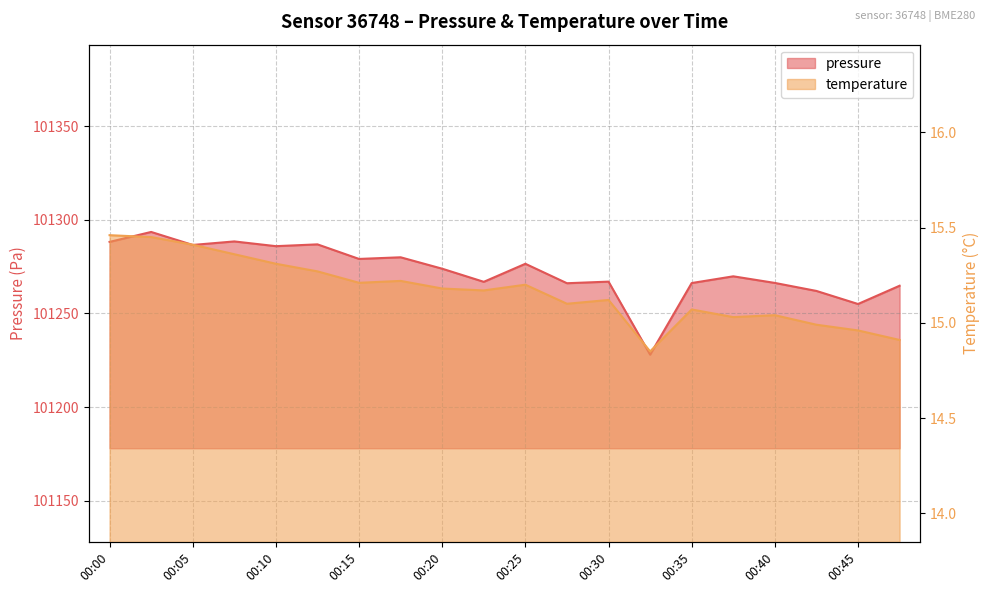

Reading left to right, list all the values displayed in this chart.

pressure: 00:00=101288.2	00:02=101293.5	00:05=101286.5	00:07=101288.4	00:10=101285.9	00:12=101286.8	00:15=101279.1	00:17=101279.9	00:20=101273.8	00:22=101266.8	00:25=101276.5	00:27=101266.1	00:30=101266.9	00:32=101228.0	00:35=101266.2	00:37=101269.8	00:40=101266.2	00:42=101262.0	00:45=101255.0	00:47=101264.8
temperature: 00:00=15.5	00:02=15.4	00:05=15.4	00:07=15.4	00:10=15.3	00:12=15.3	00:15=15.2	00:17=15.2	00:20=15.2	00:22=15.2	00:25=15.2	00:27=15.1	00:30=15.1	00:32=14.8	00:35=15.1	00:37=15.0	00:40=15.0	00:42=15.0	00:45=15.0	00:47=14.9